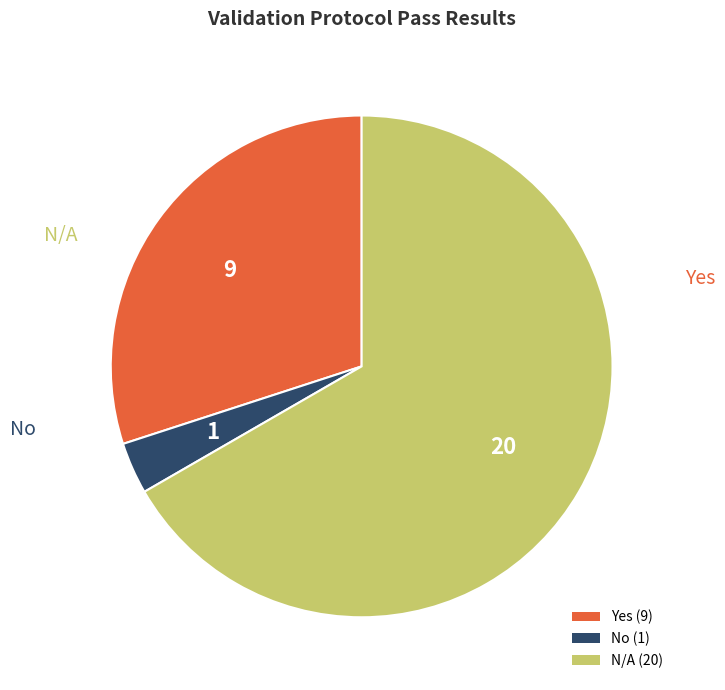

Is it true that Yes (9) is 44% of the pie?

False